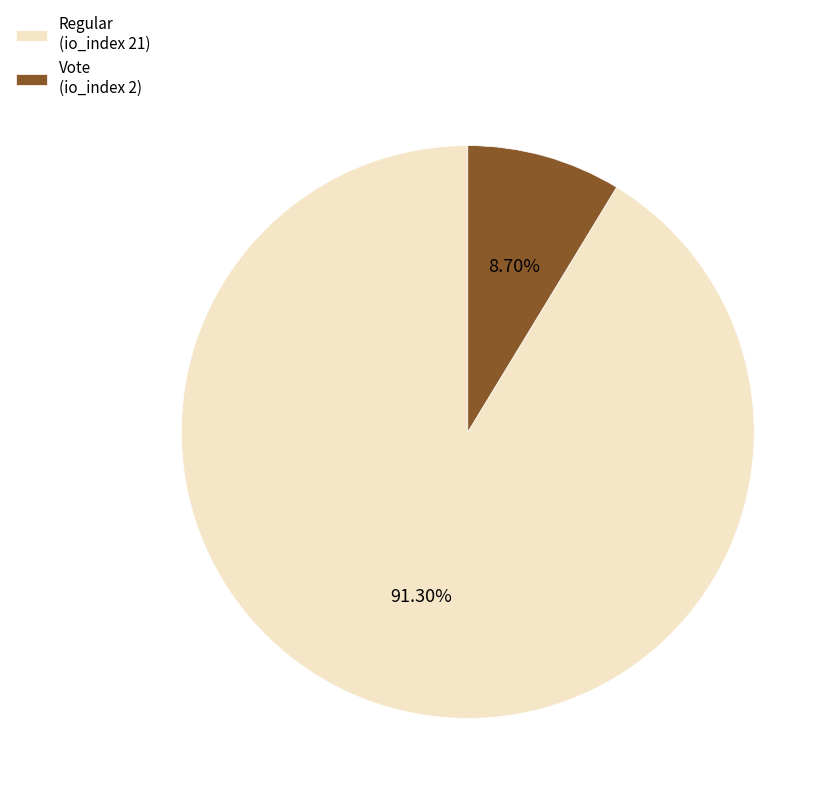

What percentage is the Regular (io_index 21) slice, to the nearest percent?

91%